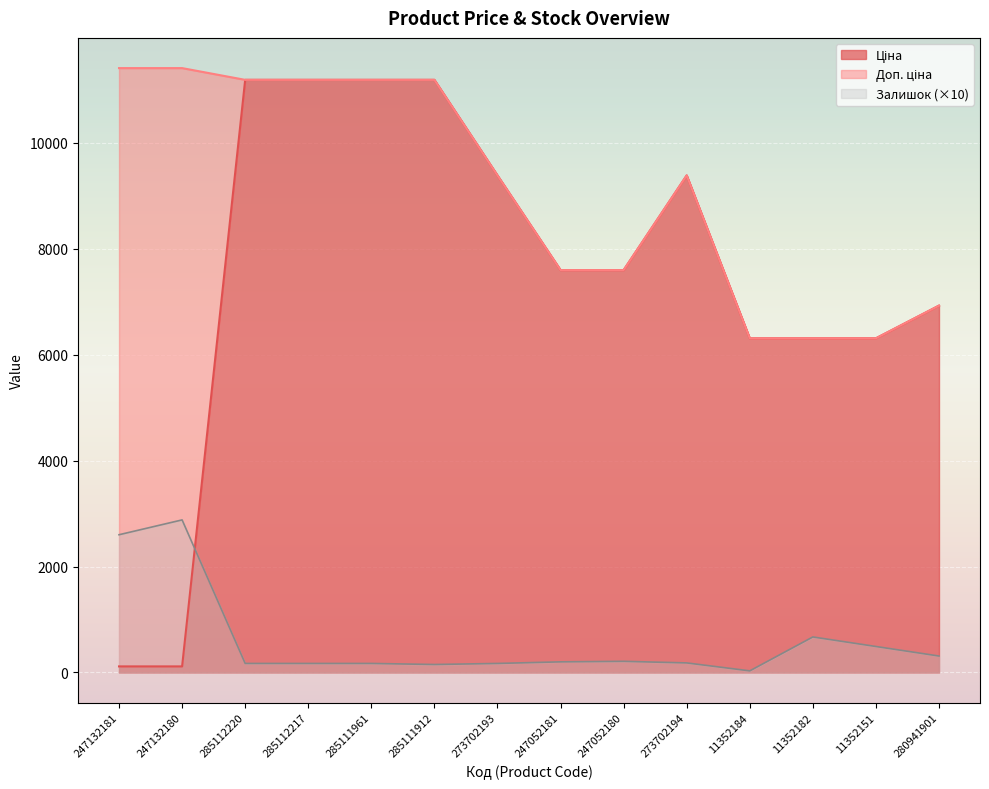

True or false: Доп. ціна has more than 0 interior local peaks.

True